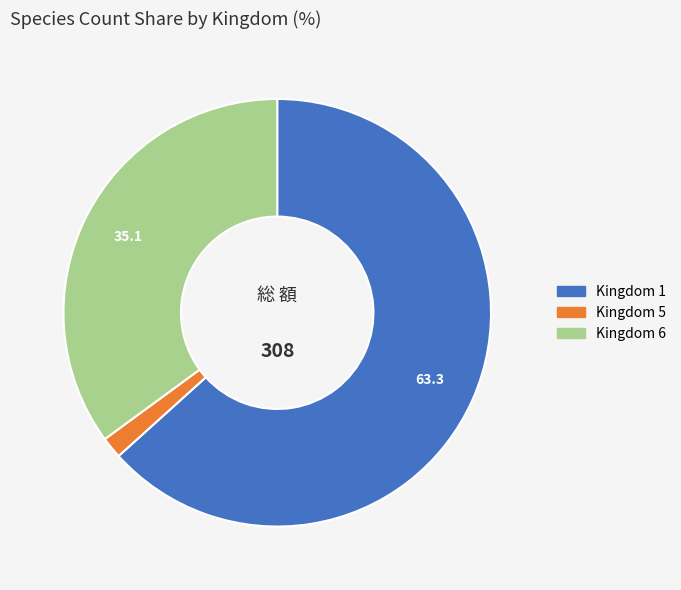

Is there a majority slice in this chart?

Yes